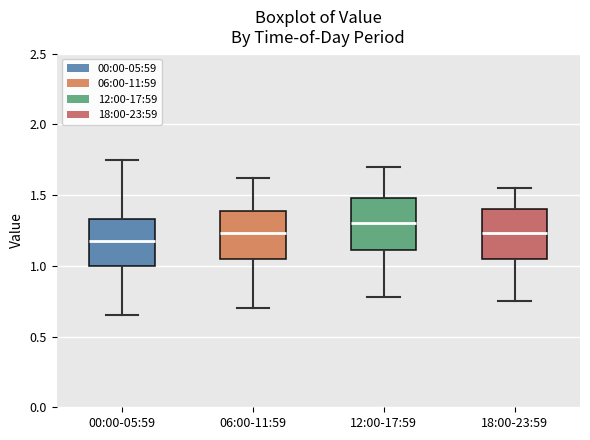

Reading left to right, read every box against the y-axis: the position of its median line, the range the box covers, and the ends of its whiskers. The values are not printed on the chart, so give them approximately, as read against the axis.

00:00-05:59: median 1.20, box 1.00 to 1.35, whiskers 0.65 to 1.75
06:00-11:59: median 1.25, box 1.05 to 1.40, whiskers 0.70 to 1.60
12:00-17:59: median 1.30, box 1.10 to 1.50, whiskers 0.80 to 1.70
18:00-23:59: median 1.25, box 1.05 to 1.40, whiskers 0.75 to 1.55